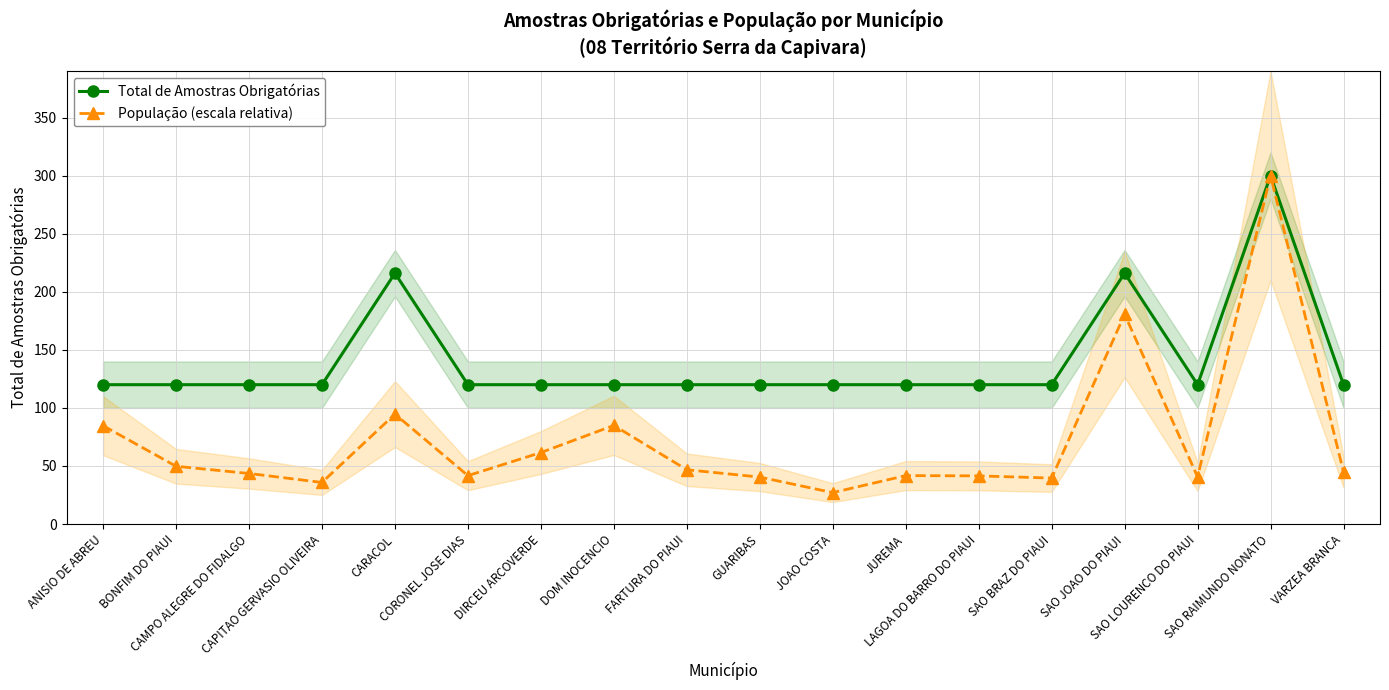

Which series has the largest total across all categories?

Total de Amostras Obrigatórias